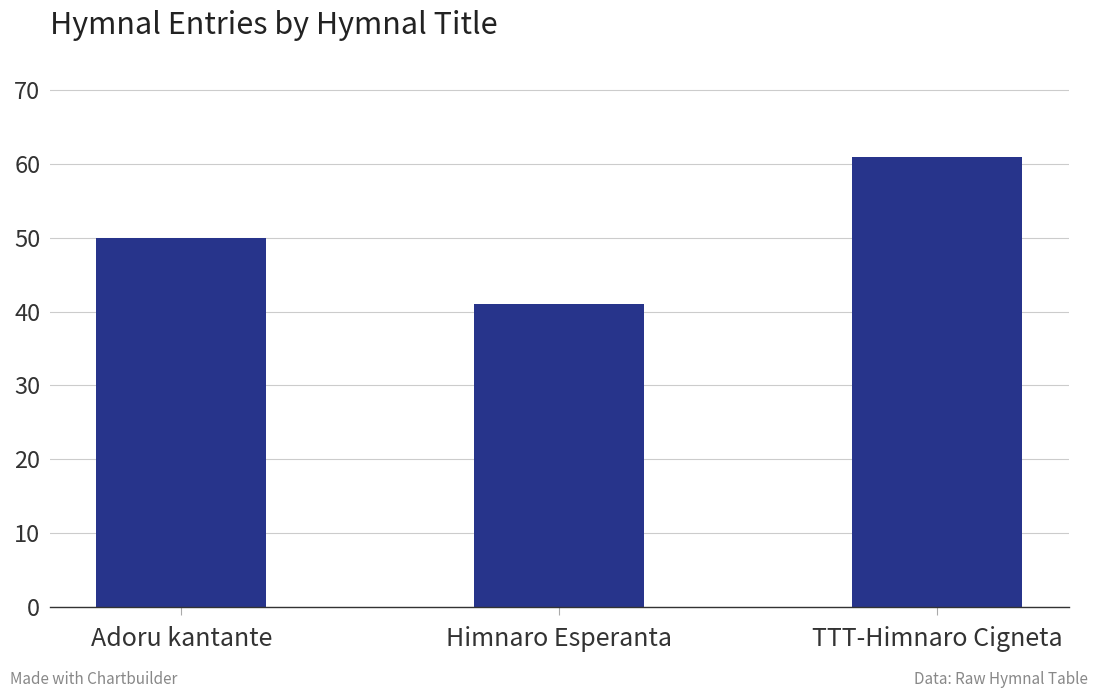

Which category has the highest value across all series?

TTT-Himnaro Cigneta